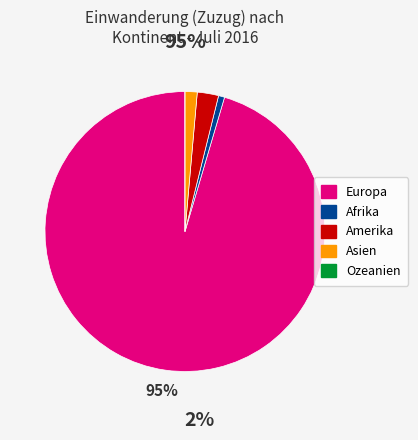

What is the largest slice in the pie chart?

Europa